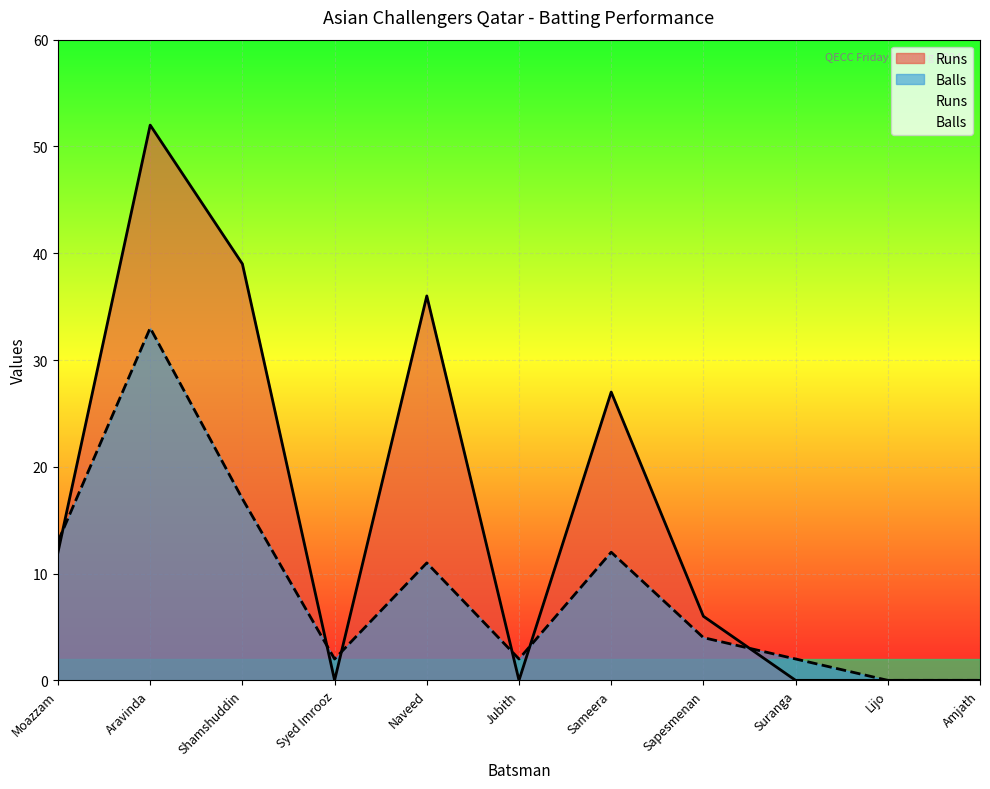

At which label does Runs reach its peak?

Aravinda